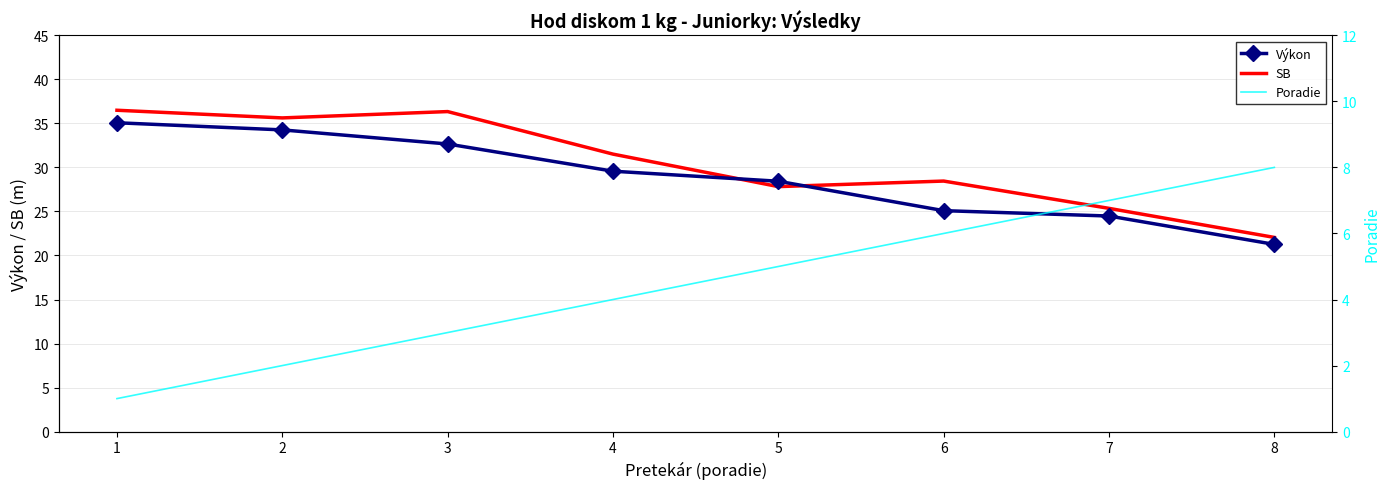

Which series changed the most between 1 and 6?

Výkon